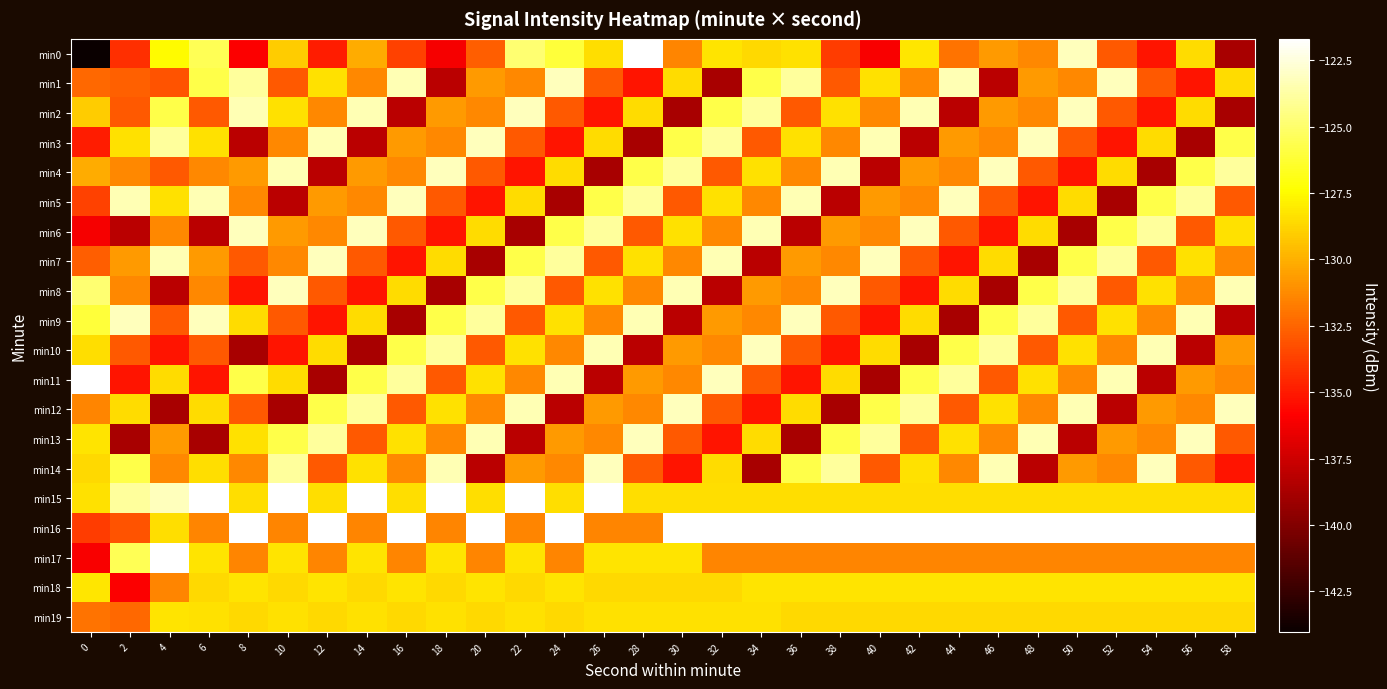

Between 0 and 54, which series saw the biggest shift?

min11